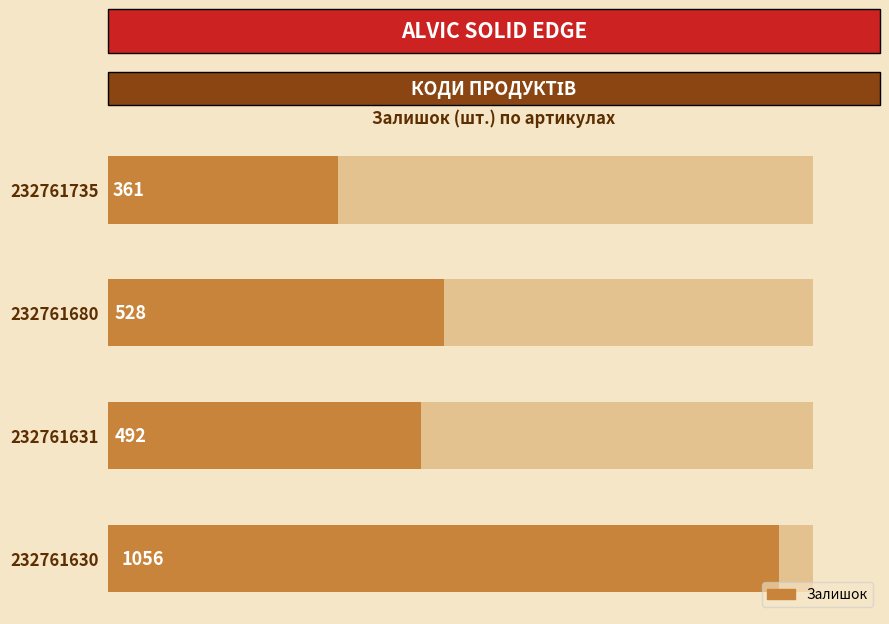

What is the smallest value displayed?

361